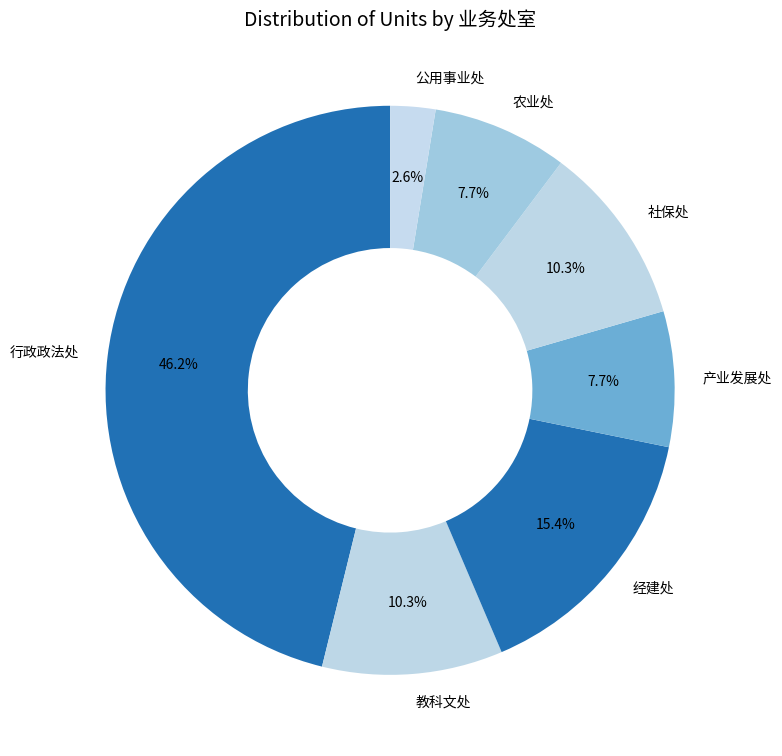

True or false: 教科文处 accounts for 16% of the total.

False